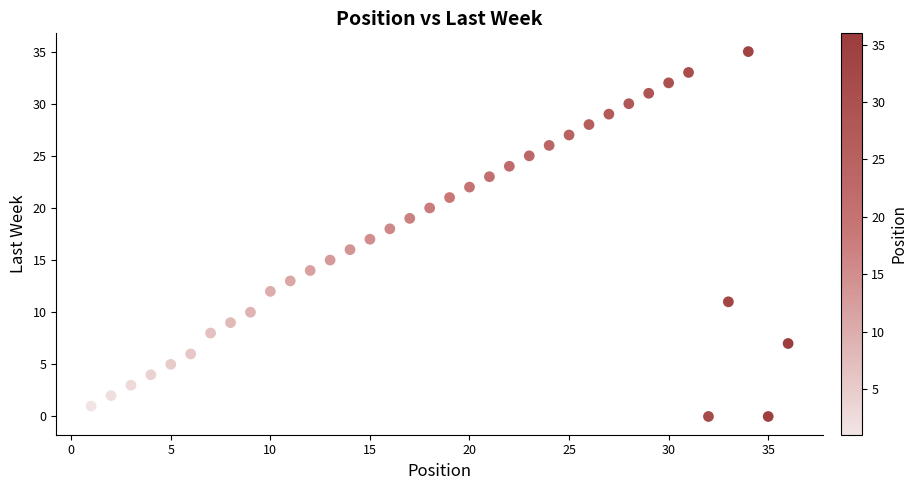

What is the range of Y values (max minus min)?

35